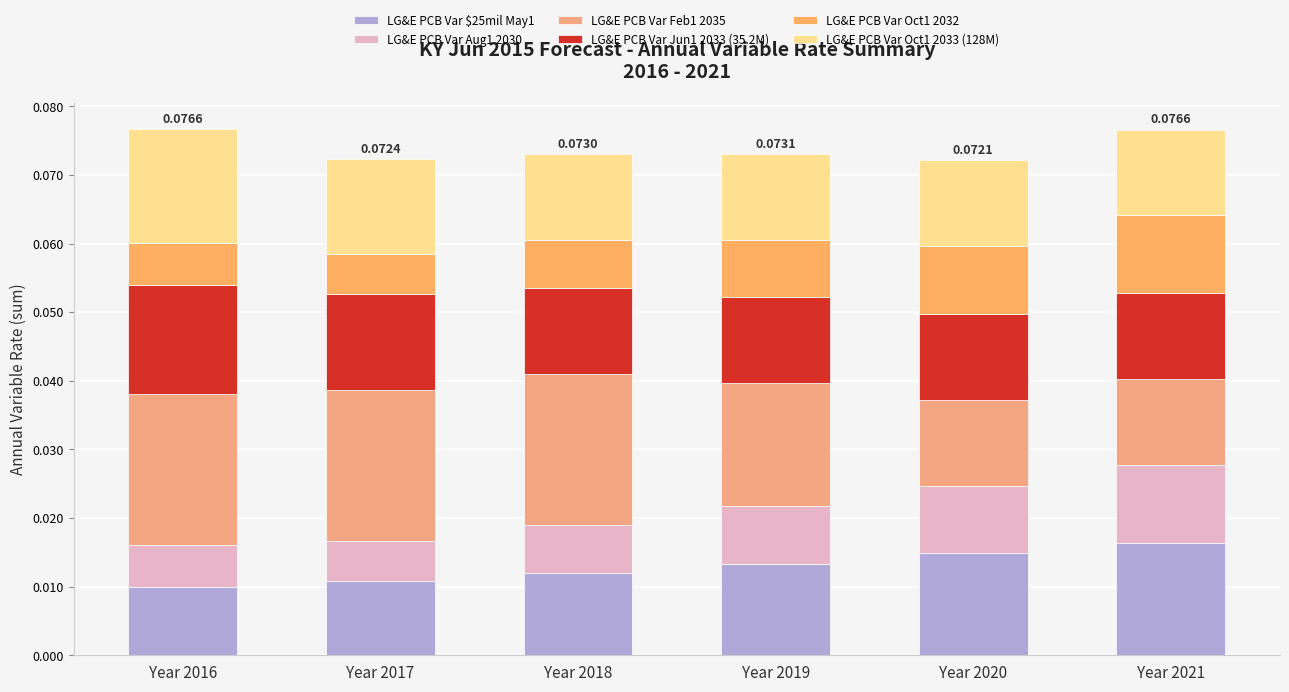

Between Year 2018 and Year 2020, which series saw the biggest shift?

LG&E PCB Var Feb1 2035